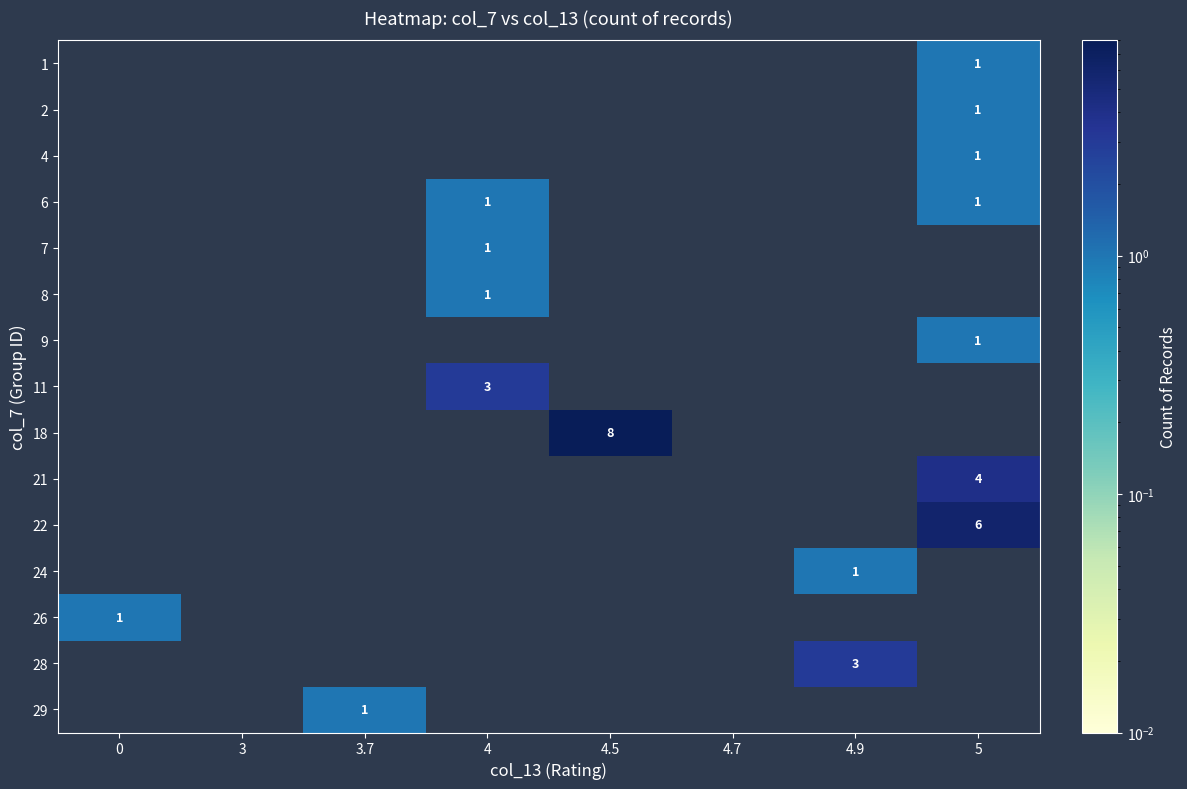

True or false: 11 has a value of 3 at 4.

True